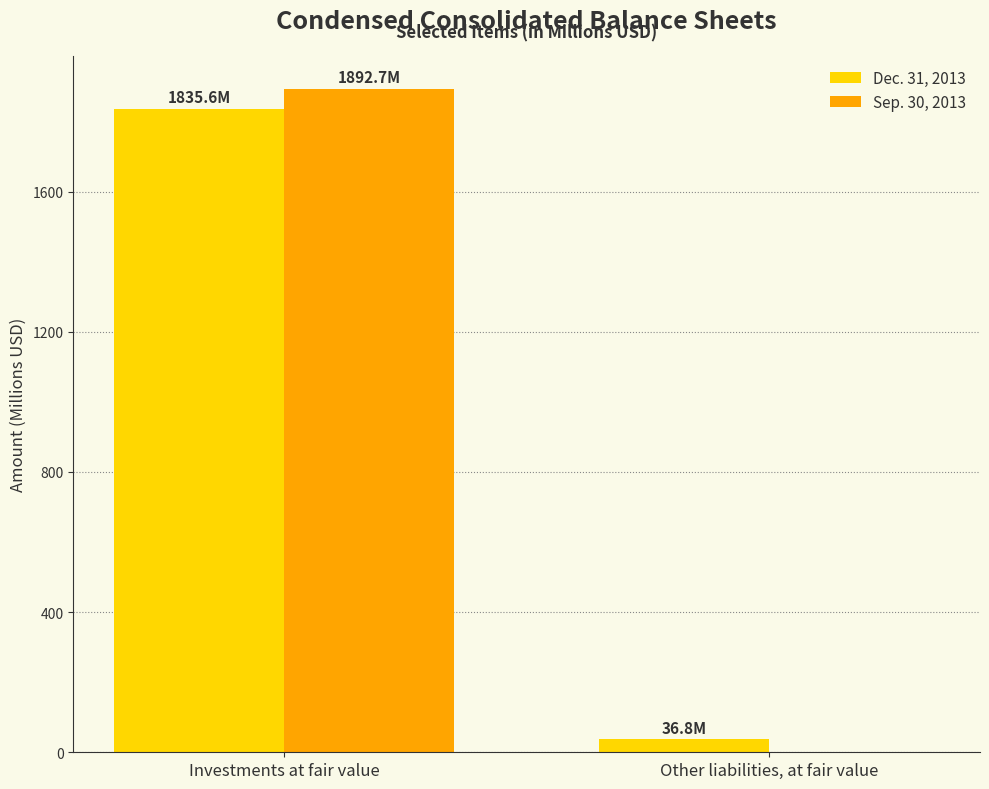

Which series changed the most between Investments at fair value and Other liabilities, at fair value?

Sep. 30, 2013